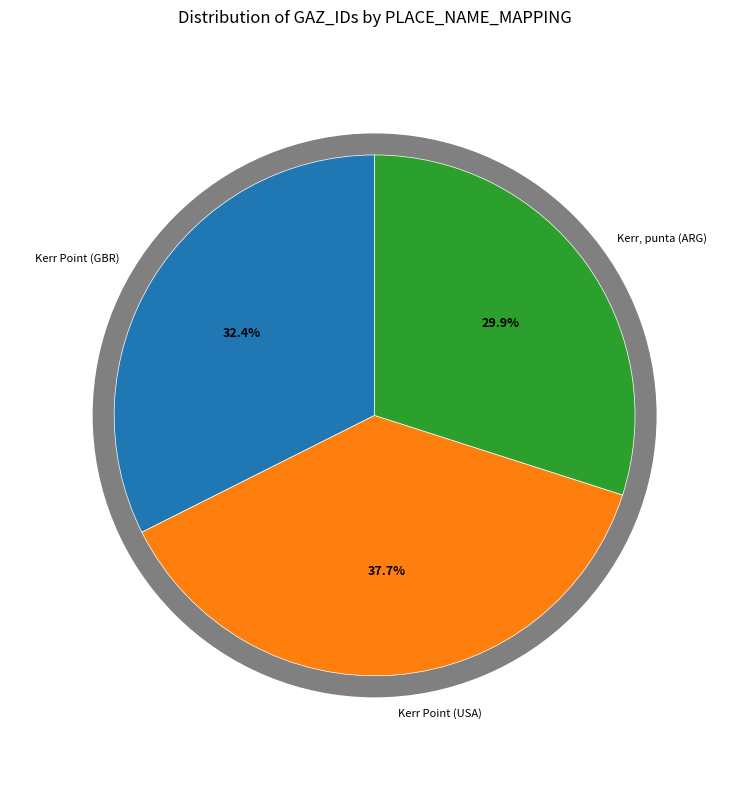

What is the ratio of the value at Kerr Point (USA) to the value at Kerr Point (GBR)?

1.2